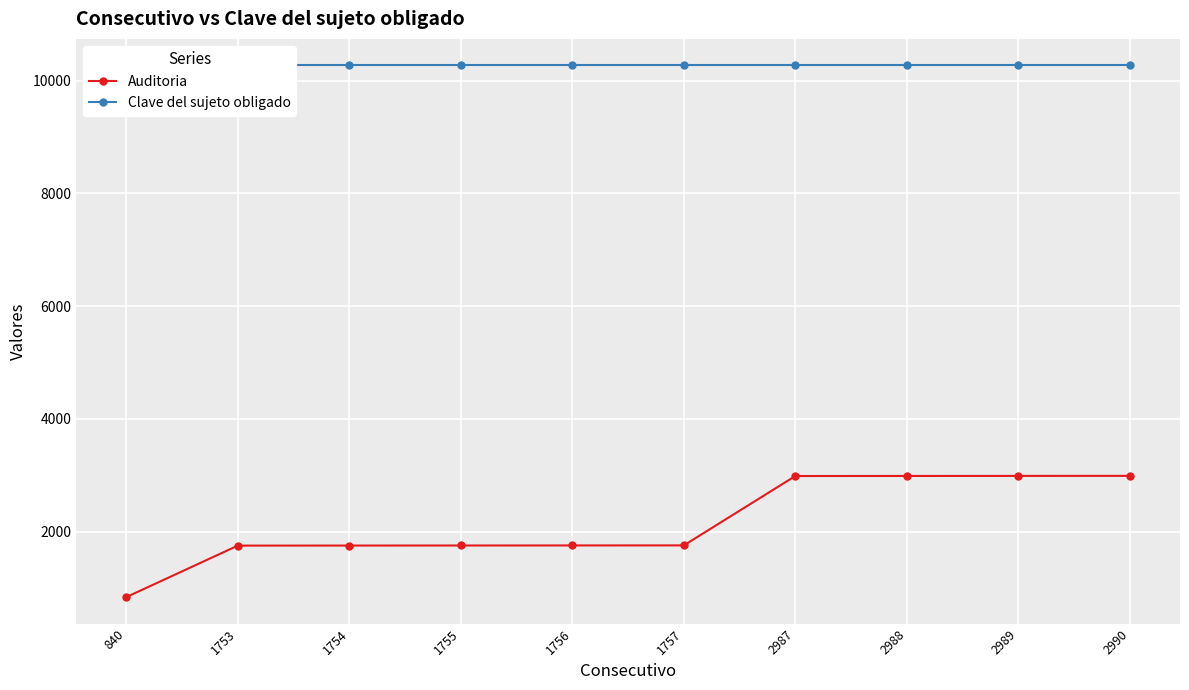

Count the number of data series in this chart.

2